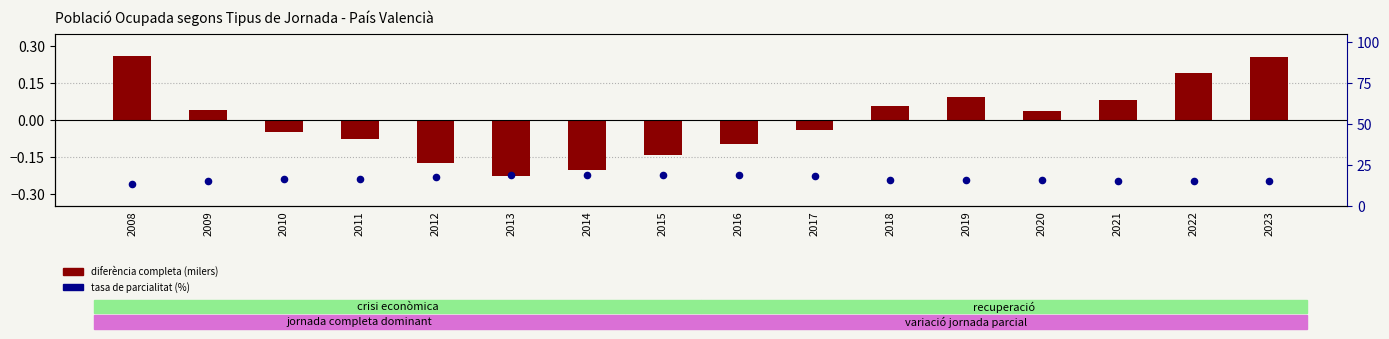

What are all the series names shown in the legend?

diferència (completa), tasa de parcialitat (%)